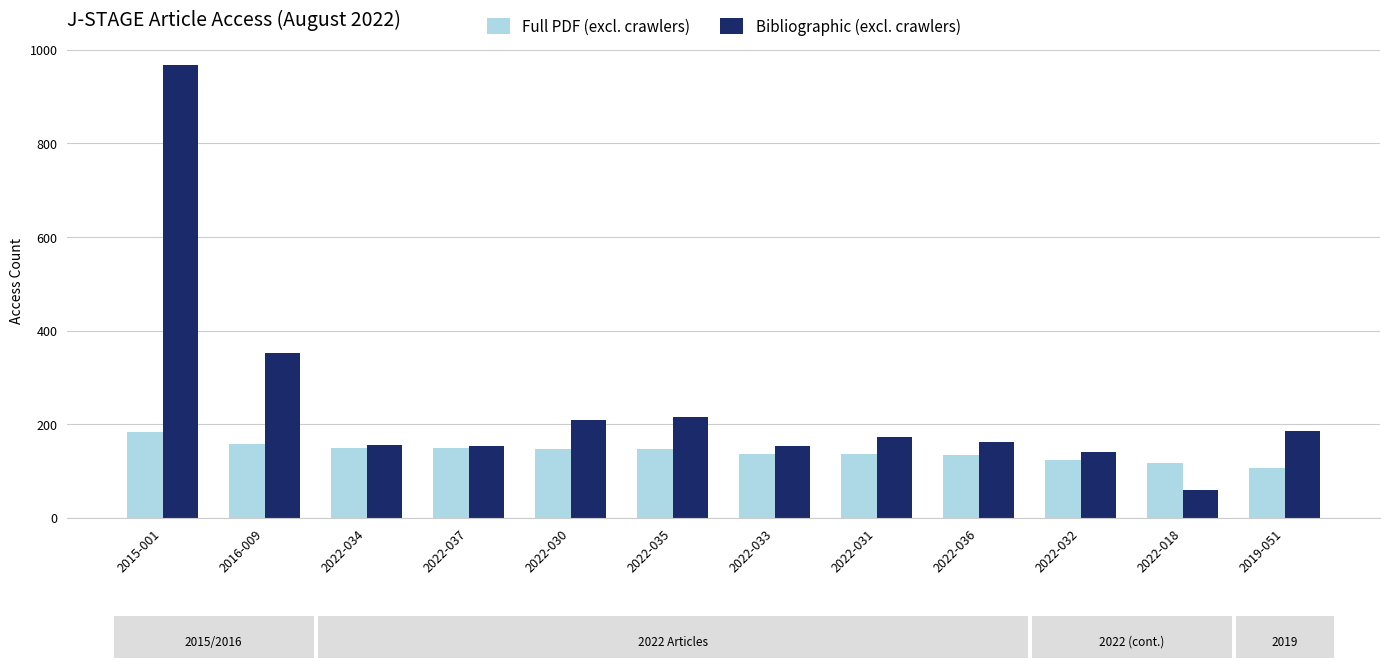

What are all the series names shown in the legend?

Full PDF (excl. crawlers), Bibliographic (excl. crawlers)